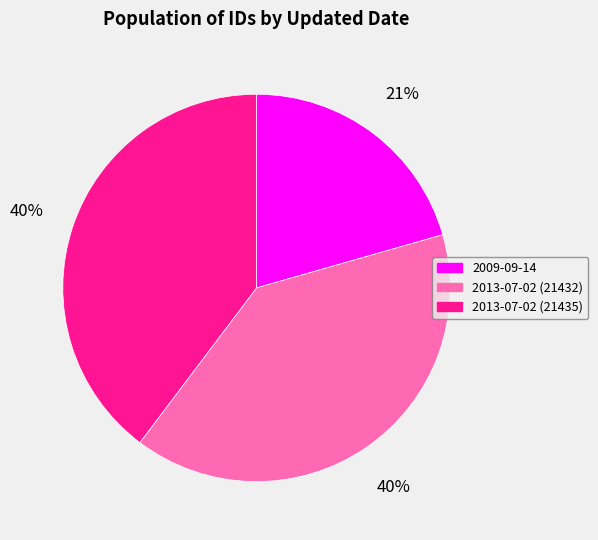

True or false: 2009-09-14 accounts for 15% of the total.

False